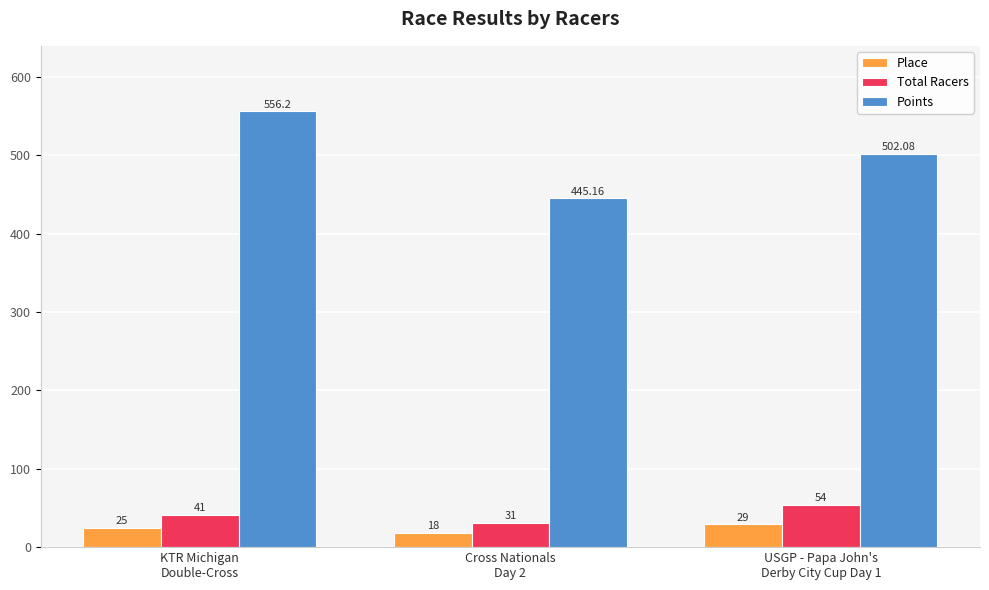

What is the difference between the highest and lowest values at USGP - Papa John's
Derby City Cup Day 1?

473.1